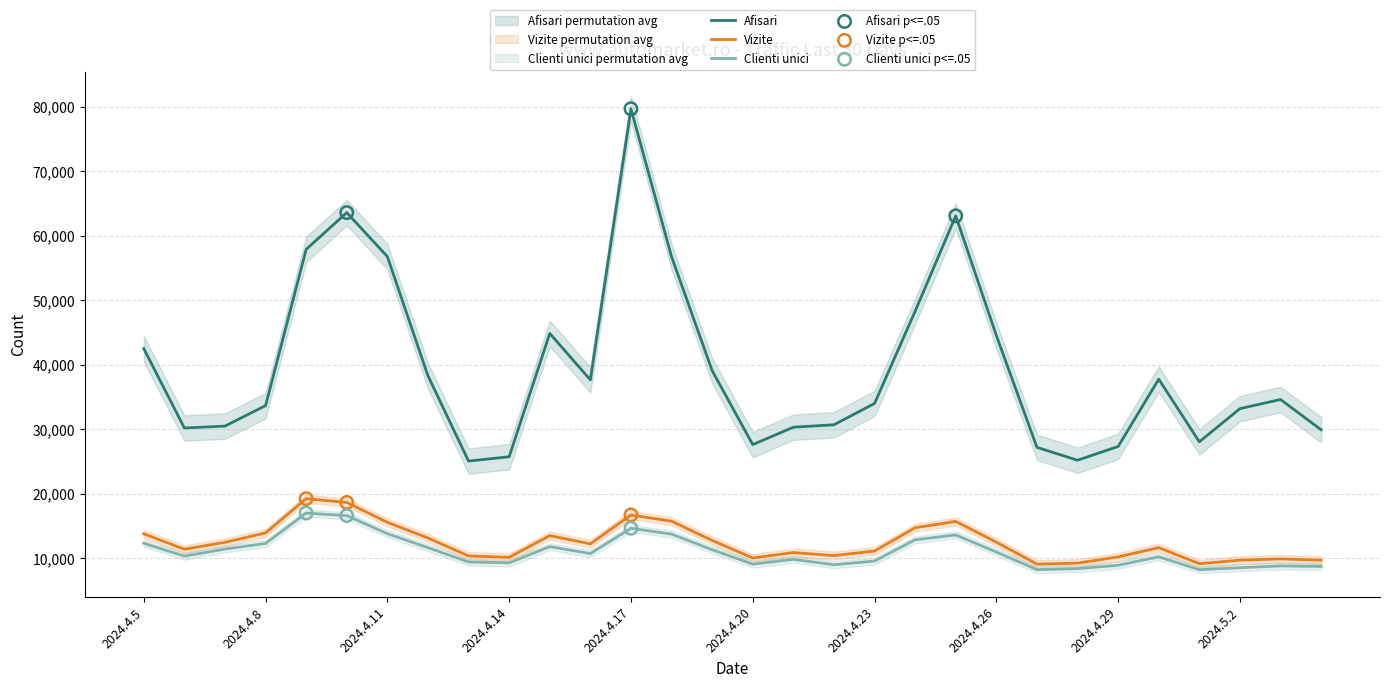

What is the total value across all series at 2024.4.29?

46530